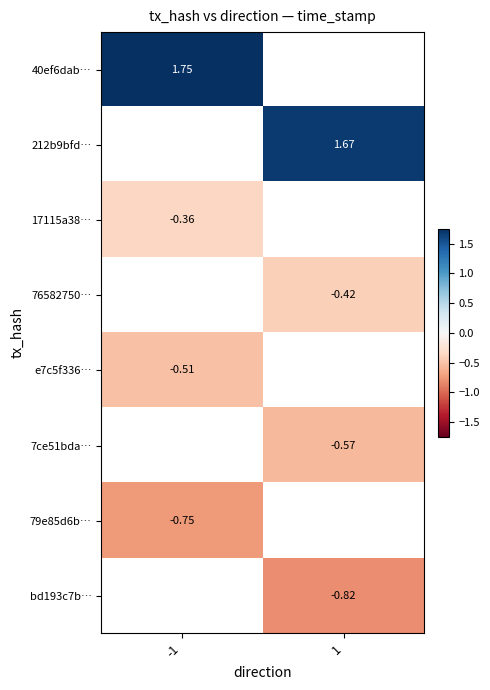

At which label does 212b9bfd… first exceed 1?

1